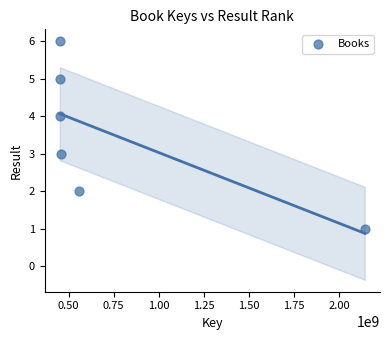

What is the average X value?

751759867